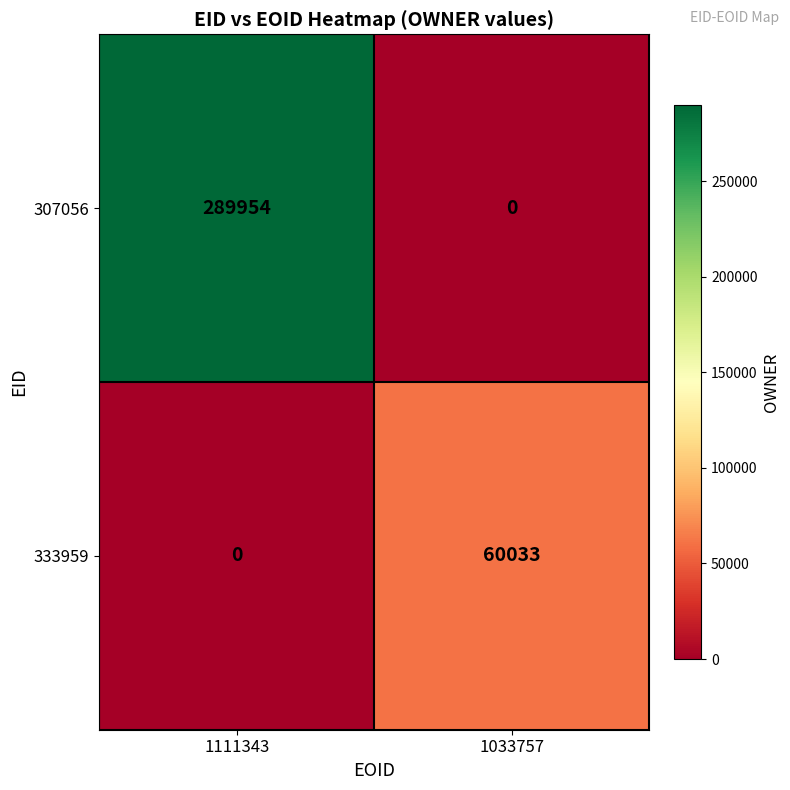

Reading right to left, extract all data points from this chart.

307056: 0	289954
333959: 60033	0